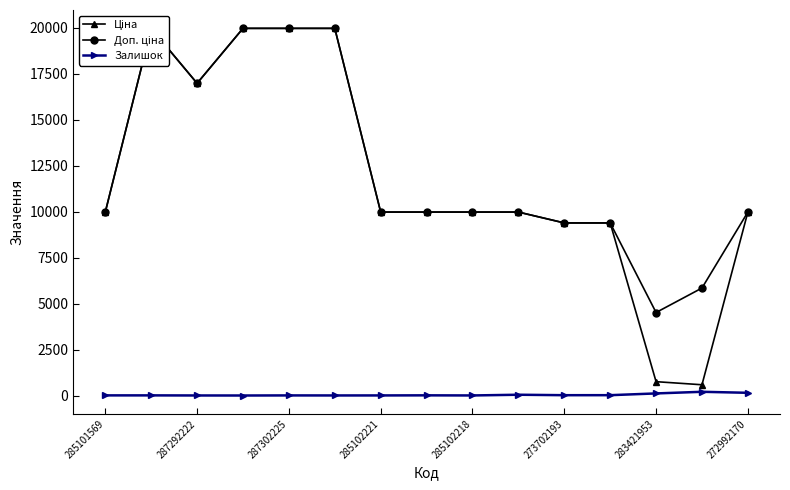

Which has a higher value, 272992170 or 273702193?

272992170